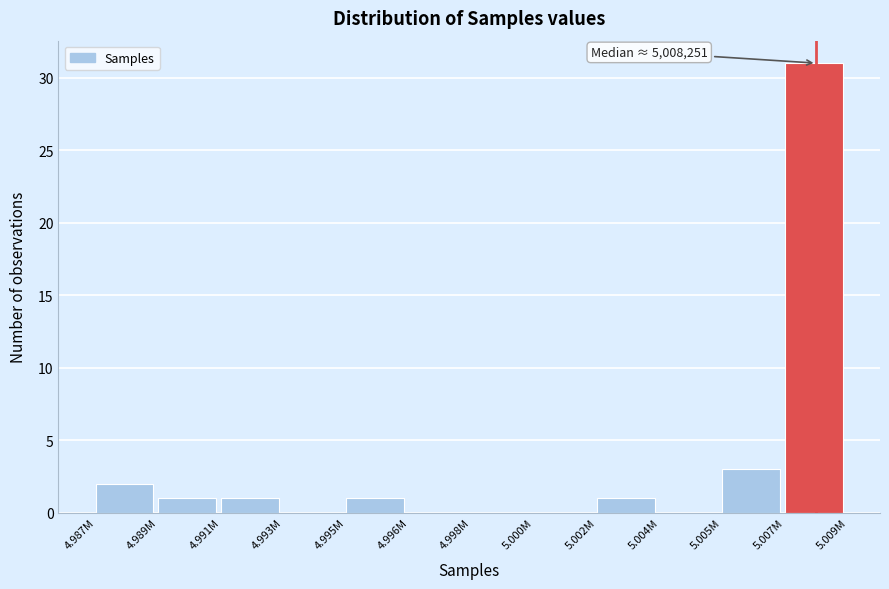

Reading left to right, extract all data points from this chart.

4.987M=2	4.989M=1	4.991M=1	4.993M=0	4.995M=1	4.996M=0	4.998M=0	5.000M=0	5.002M=1	5.004M=0	5.005M=3	5.007M=31